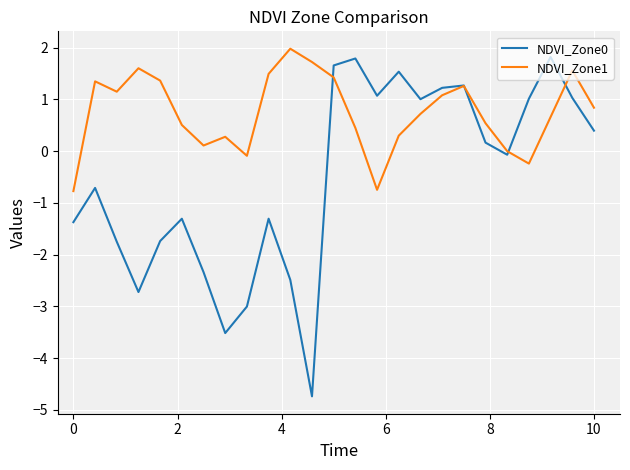

What is the highest value of the NDVI_Zone0 series?

1.8